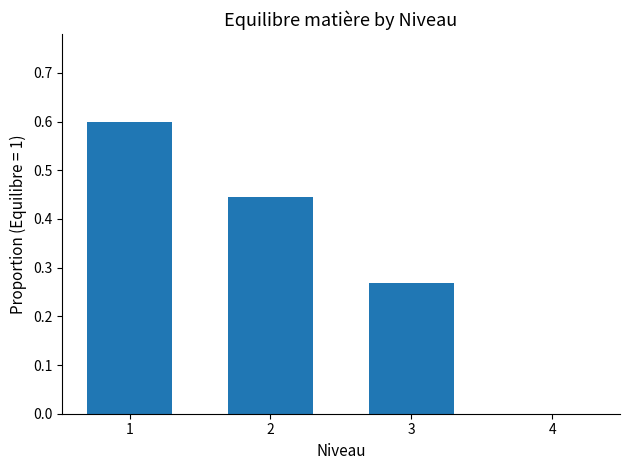

What is the change in value from 3 to 4?

-0.3